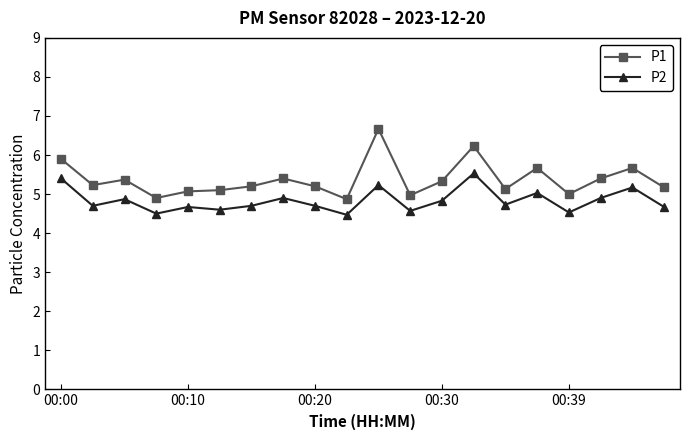

What is the value of the P2 point at the 16th from the left?

5.0